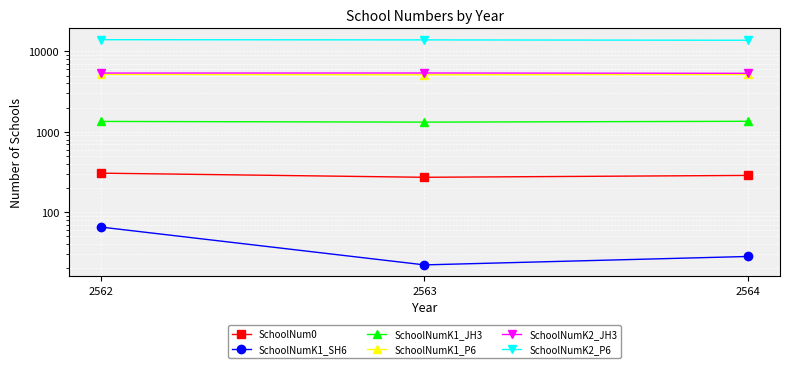

What is the difference between the maximum and minimum values in the SchoolNumK1_SH6 series?

43